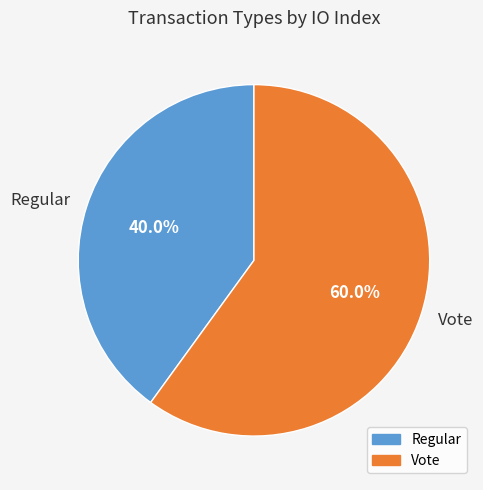

To the nearest percent, what percentage of the pie is Vote?

60%